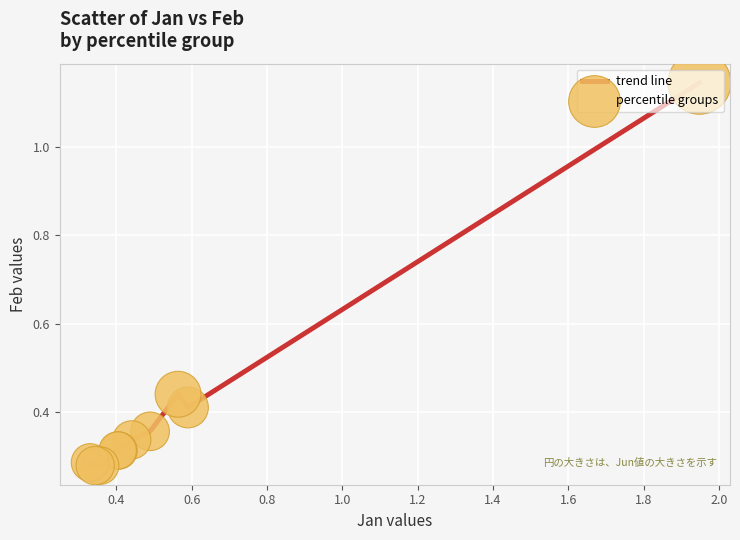

Does the chart have visible grid lines?

Yes